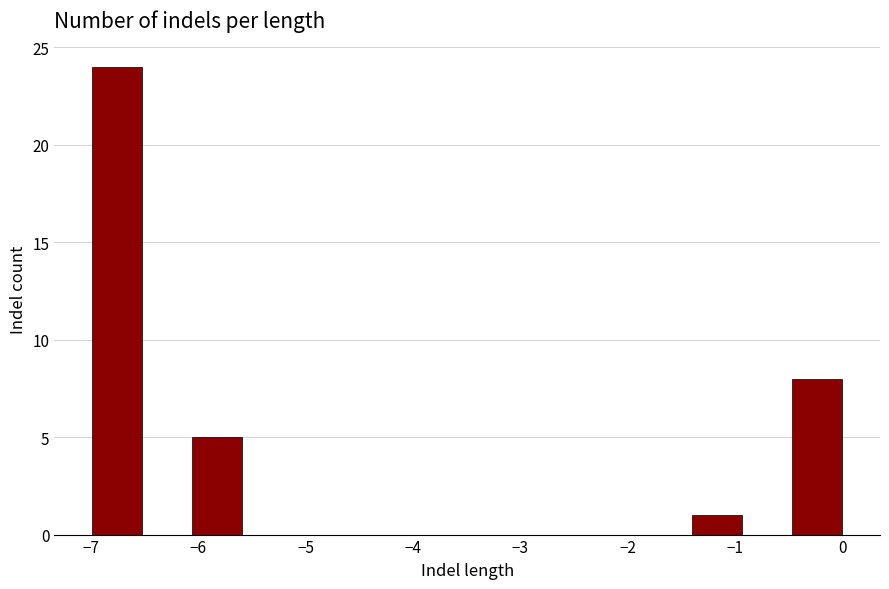

Reading left to right, list every bar in this chart as the range it spans on the x-axis followed by its height. Neither the bar edges nor the heights are printed on the chart, so give them approximately, as read against the axes.

-7.0 to -6.5: 24
-6.5 to -6.1: 0
-6.1 to -5.6: 5
-5.6 to -5.1: 0
-5.1 to -4.7: 0
-4.7 to -4.2: 0
-4.2 to -3.7: 0
-3.7 to -3.3: 0
-3.3 to -2.8: 0
-2.8 to -2.3: 0
-2.3 to -1.9: 0
-1.9 to -1.4: 0
-1.4 to -0.9: 1
-0.9 to -0.5: 0
-0.5 to 0.0: 8